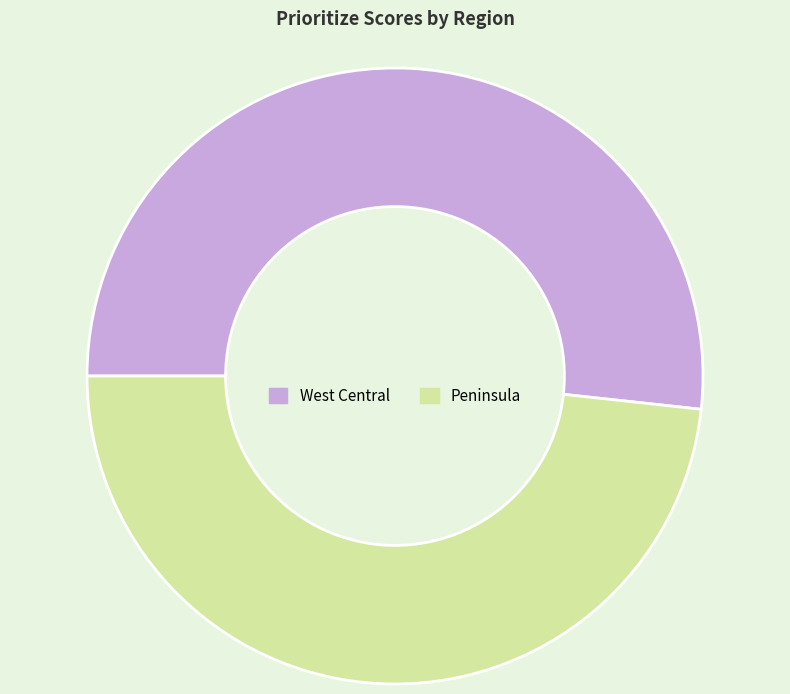

Is it true that West Central is 52% of the pie?

True